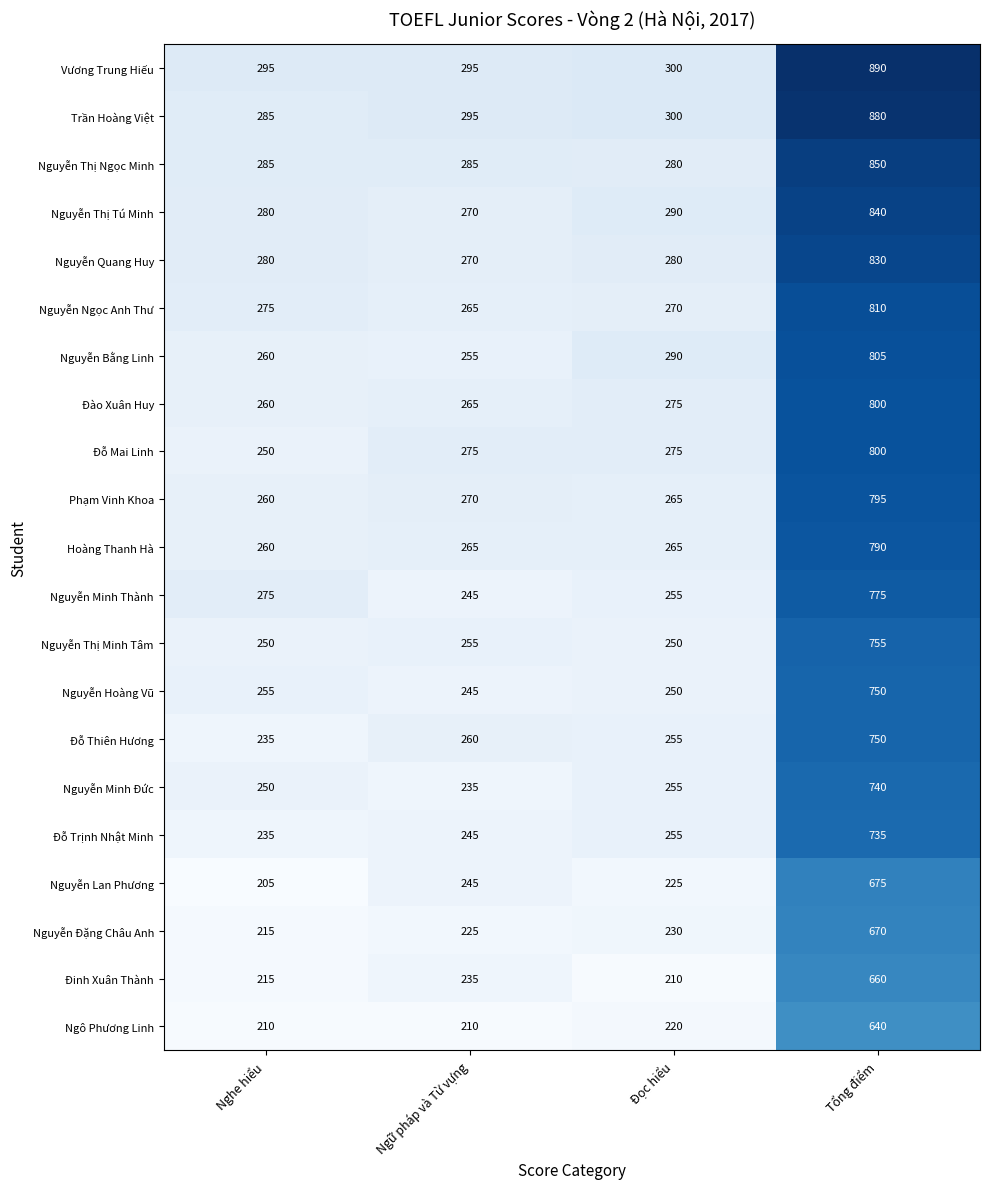

Between Ngữ pháp và Từ vựng and Tổng điểm, which series saw the biggest shift?

Vương Trung Hiếu